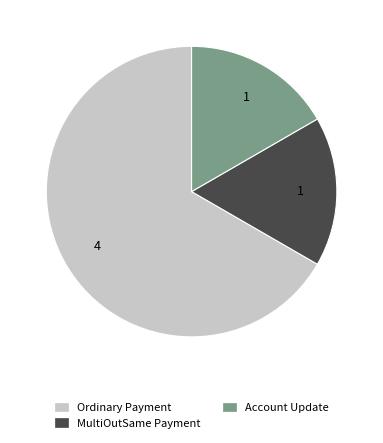

What is the largest slice in the pie chart?

Ordinary Payment